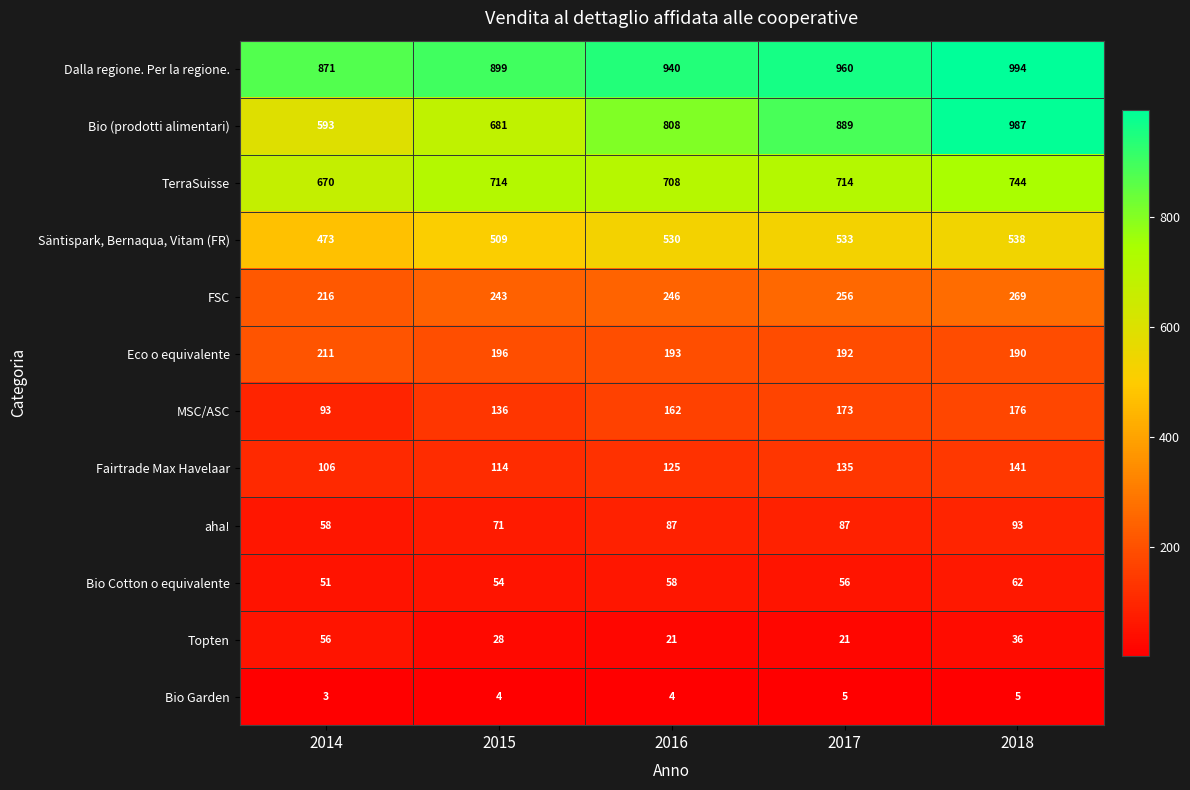

The value of FSC at 2017 is 425. True or false?

False